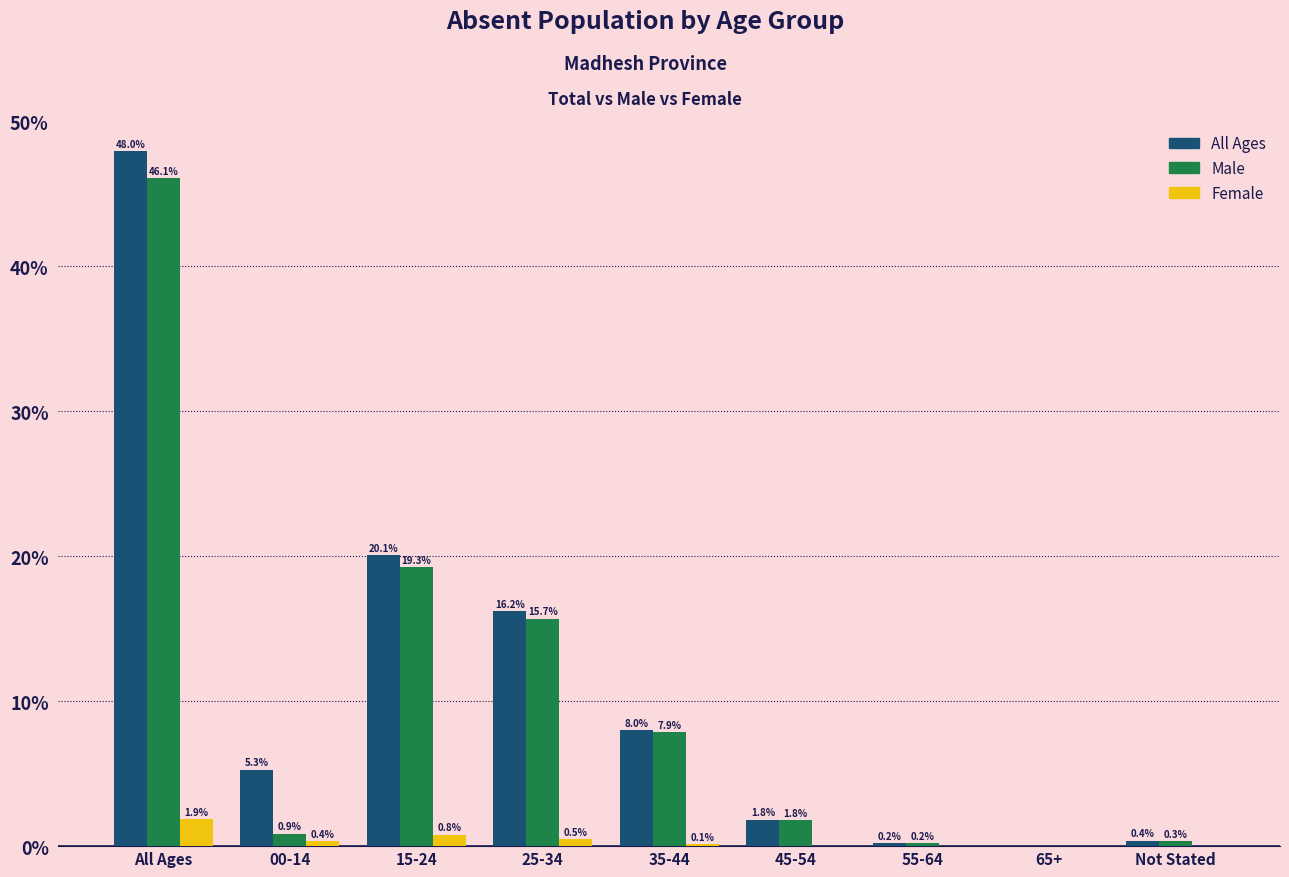

The value of Male at 35-44 is 7.9. True or false?

True